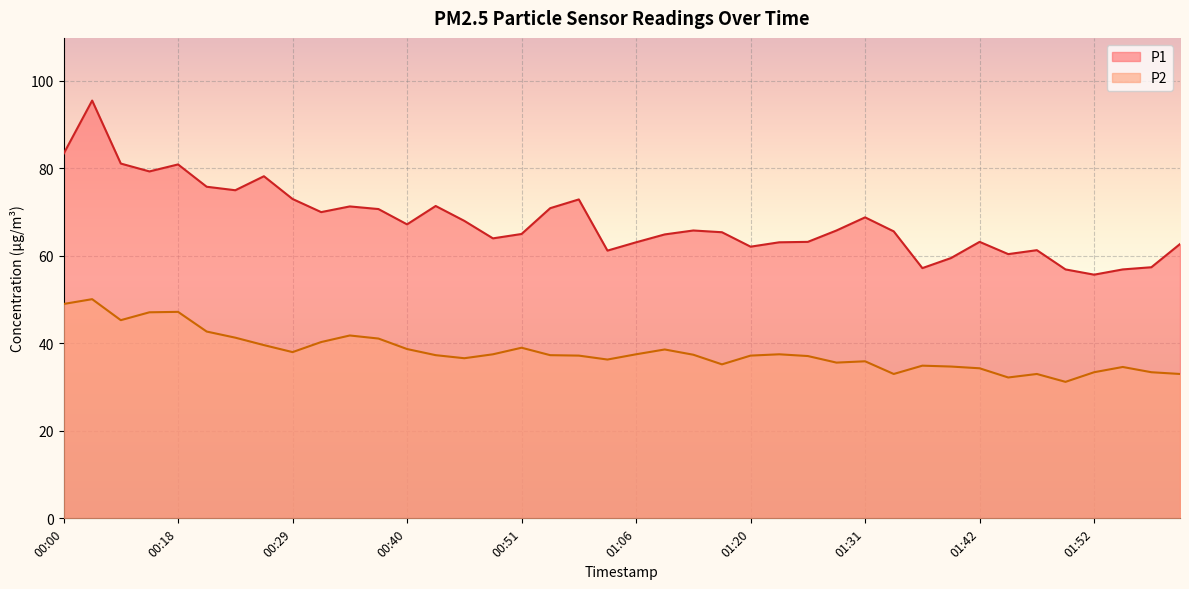

True or false: P2 and P1 intersect in this chart.

False